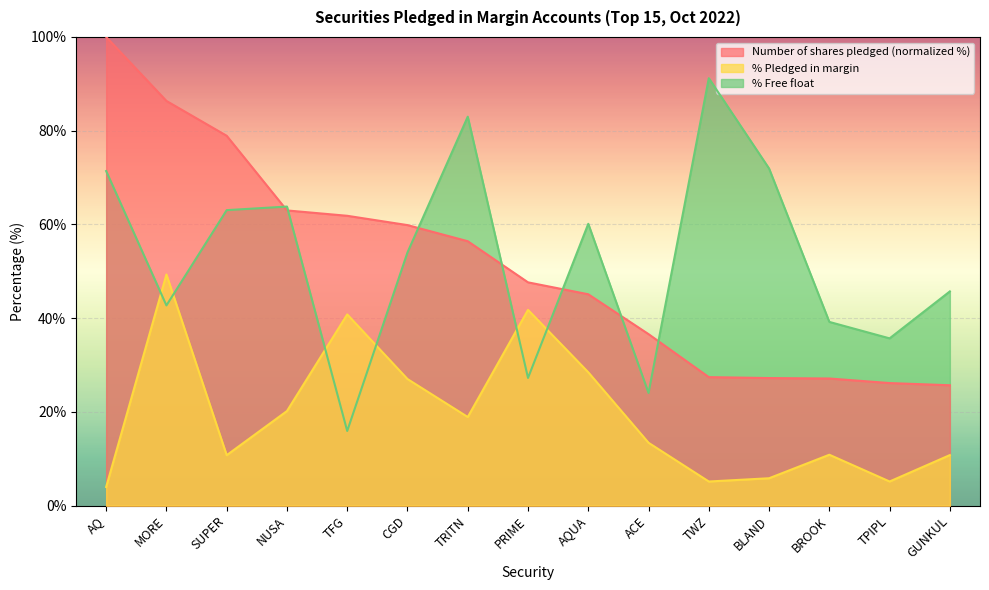

At which label is Number of shares pledged closest to 62?

TFG